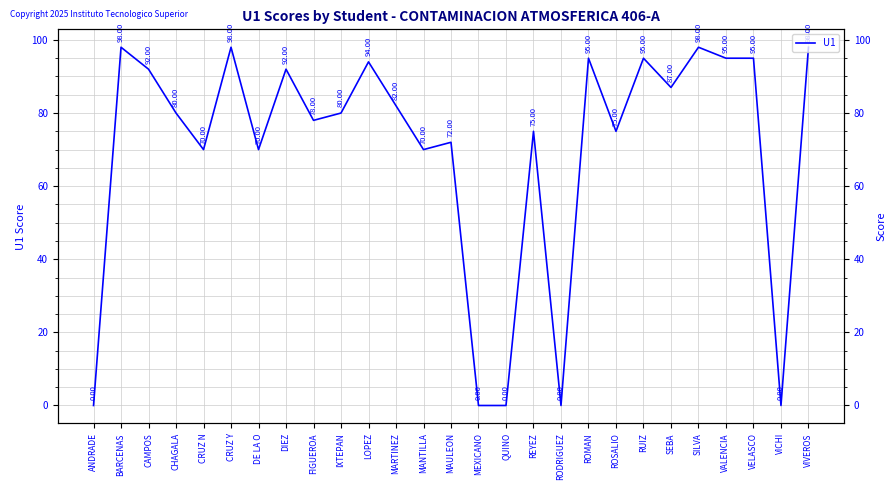

Which label corresponds to the smallest value in the chart?

ANDRADE